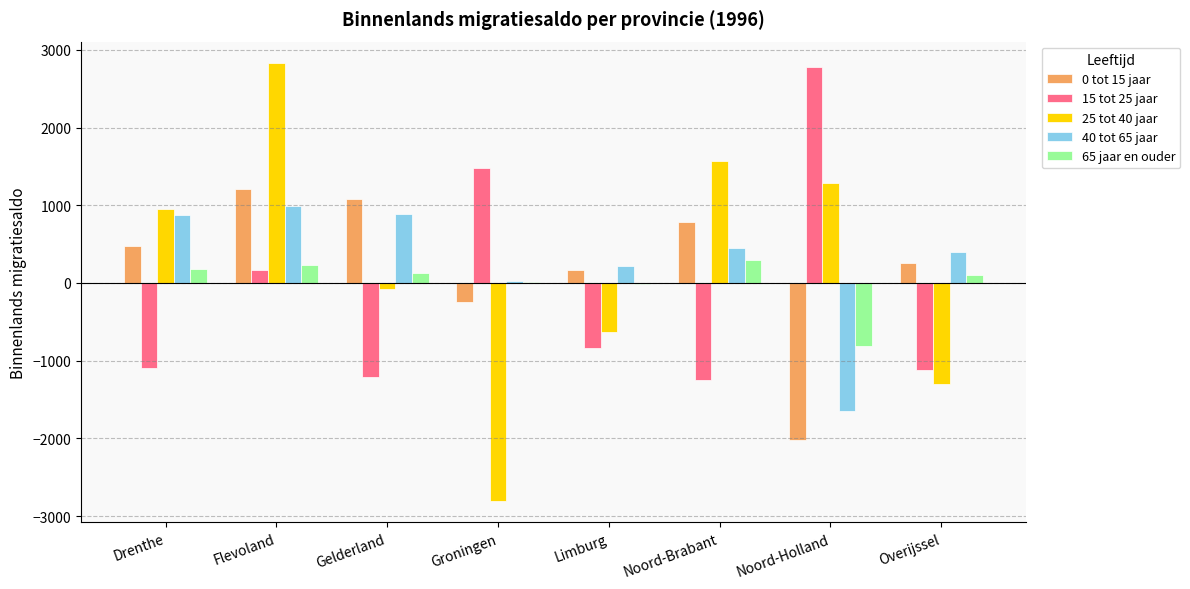

At which category is the sum across all series the highest?

Flevoland